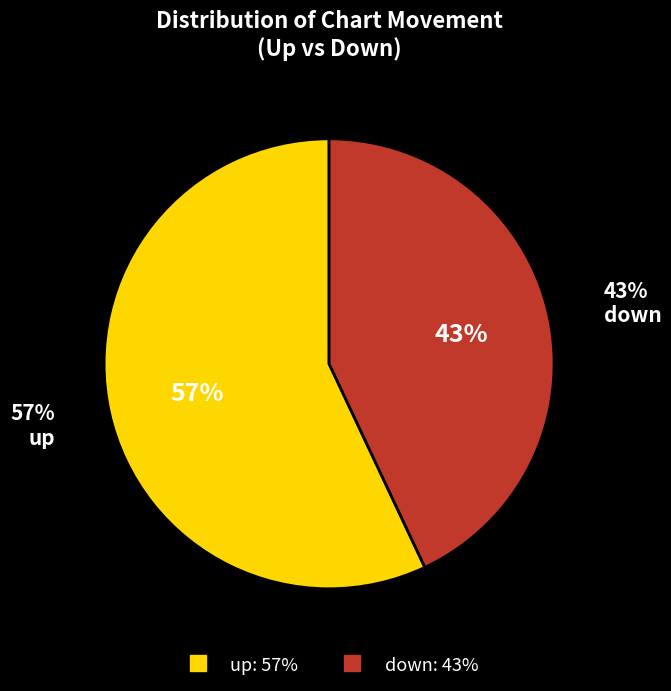

Does down represent more than half of the total?

No